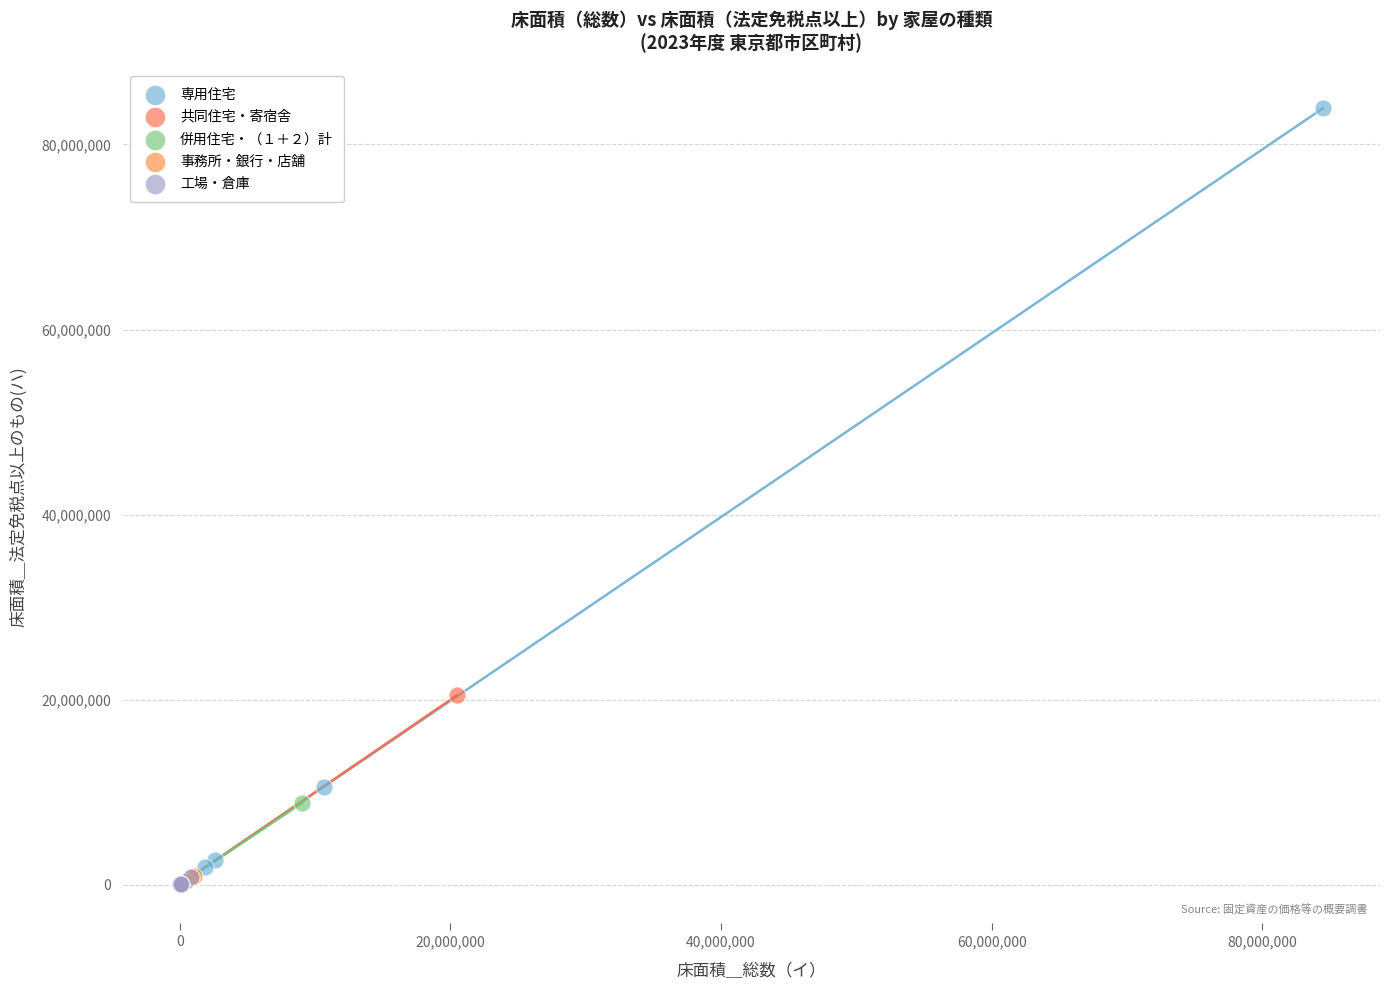

Which series contains the highest Y value?

専用住宅